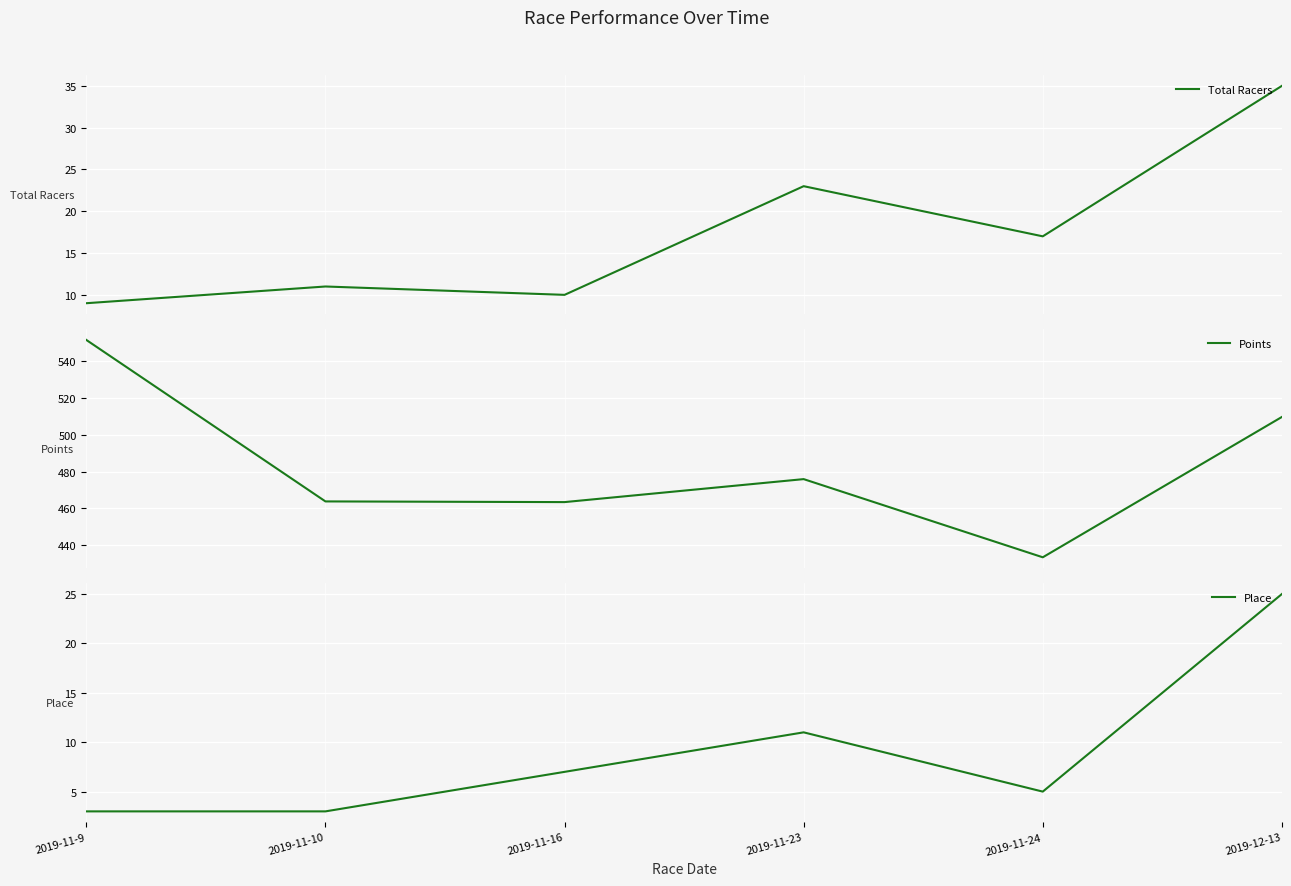

How many interior local peaks does the Points series have?

1